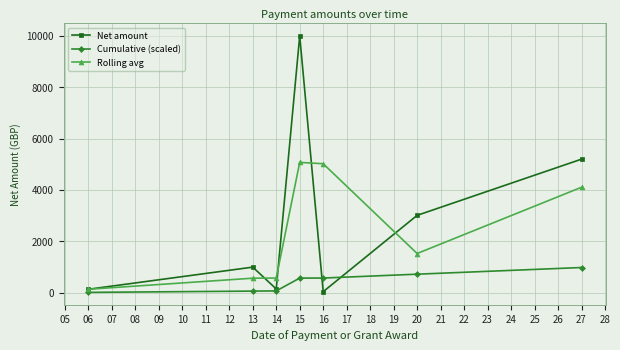

What are all the series names shown in the legend?

Net amount, Cumulative (scaled), Rolling avg